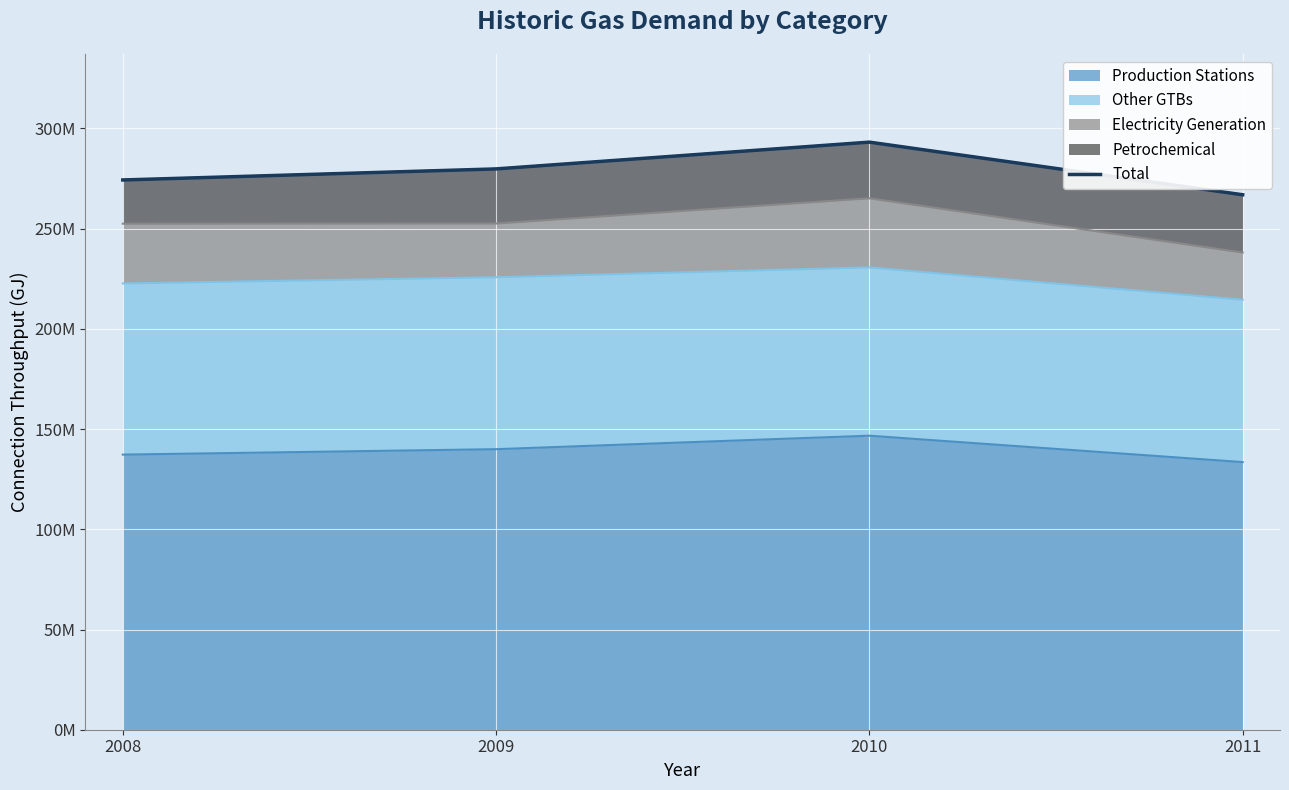

What is the minimum value shown in the chart?

266.9